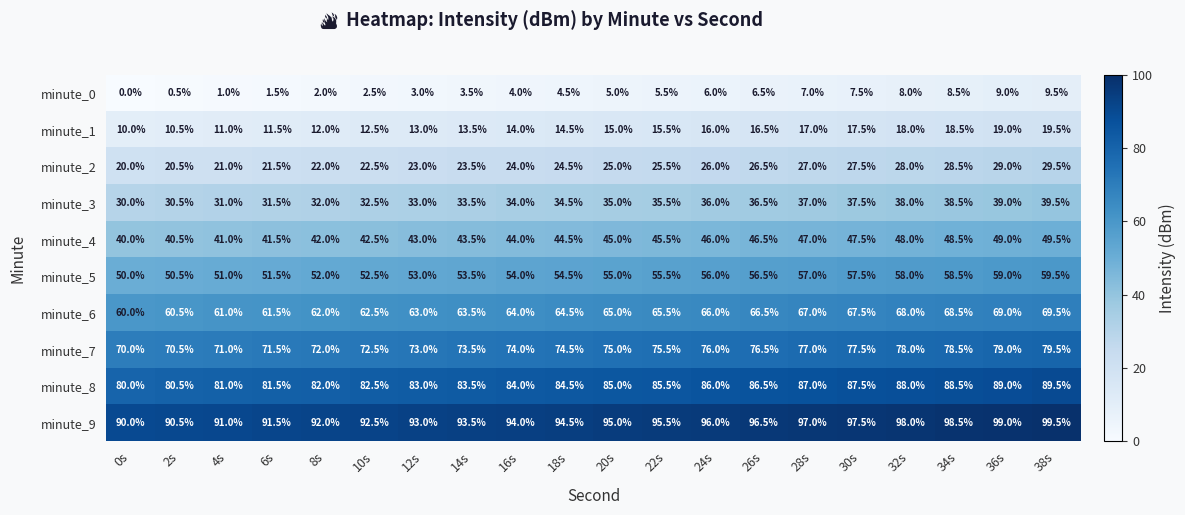

What is the spread (max minus min) of values at 2s?

90.0